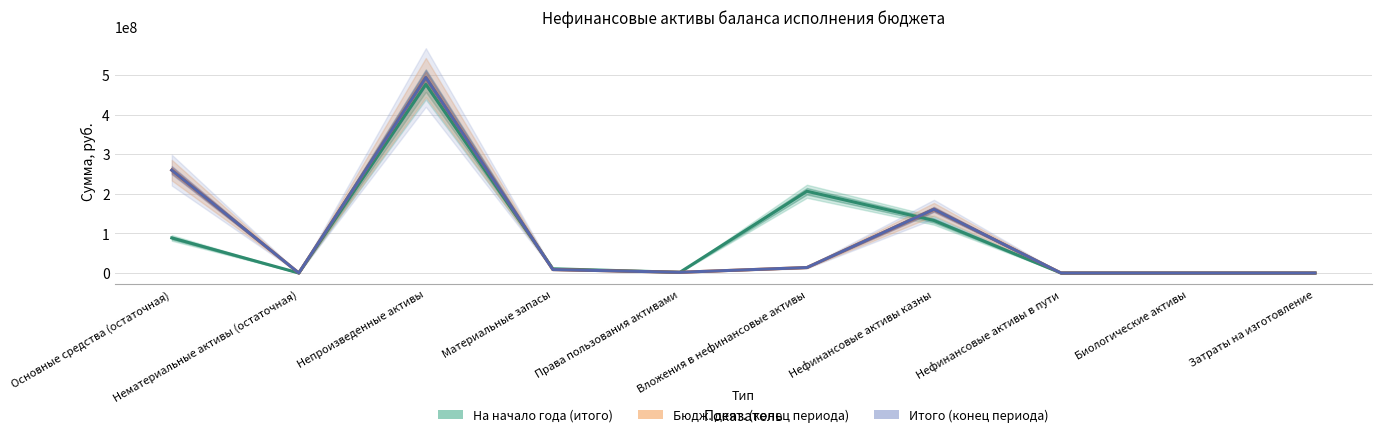

What is the value of the На начало года (итого) point at the 7th from the left?

132657176.7